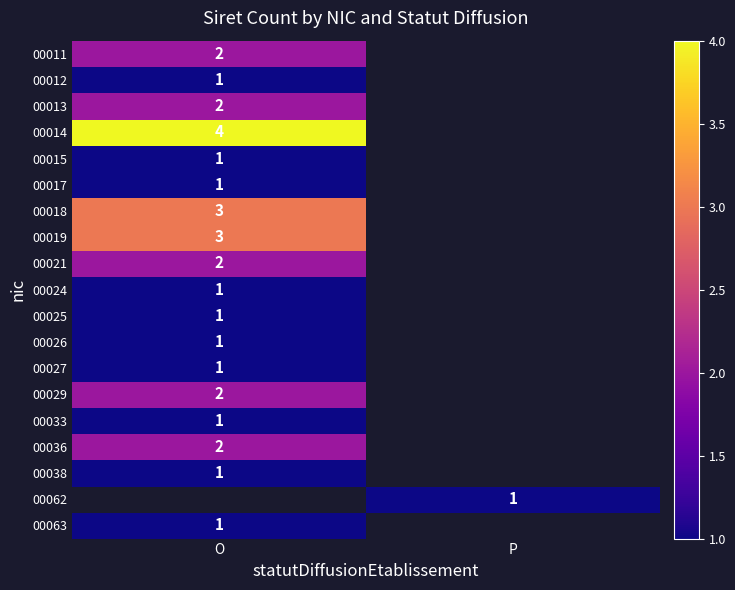

Rank the categories by 00018 value from lowest to highest.

O, P